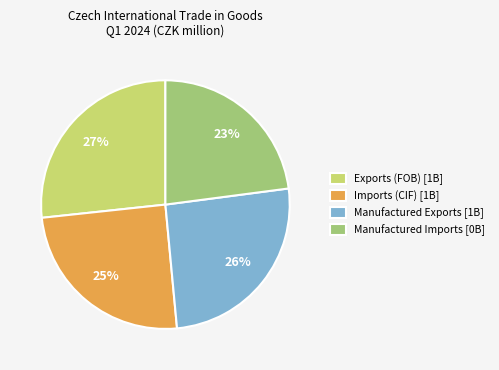

True or false: Exports (FOB) accounts for 19% of the total.

False